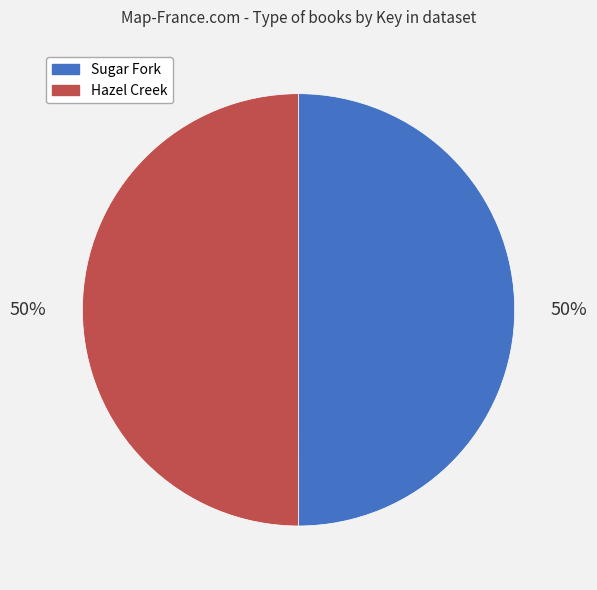

To the nearest percent, what portion does Hazel Creek represent?

50%